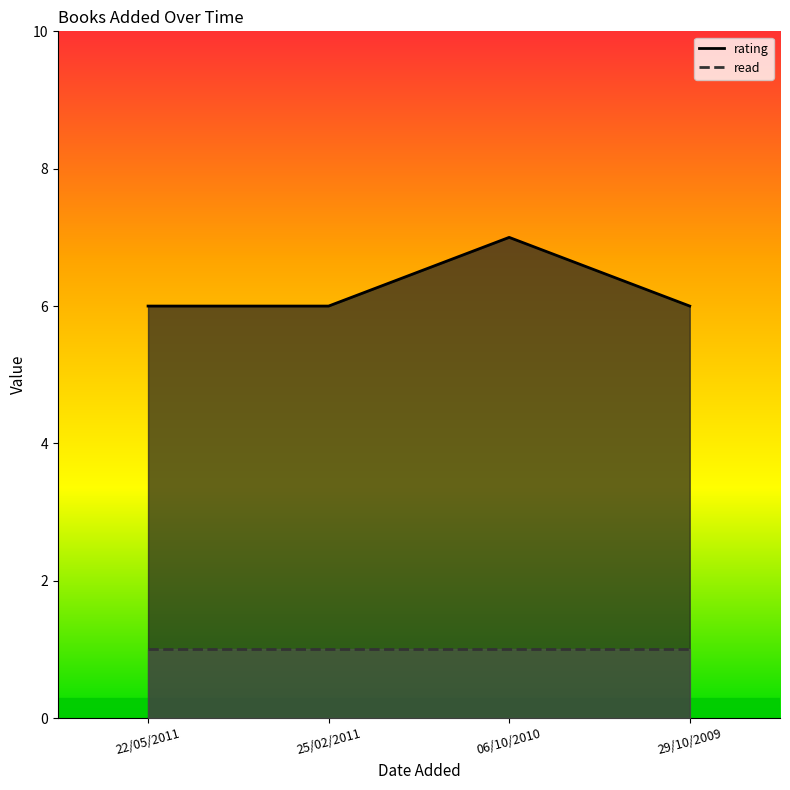

Which category has the highest value in the rating_line series?

06/10/2010